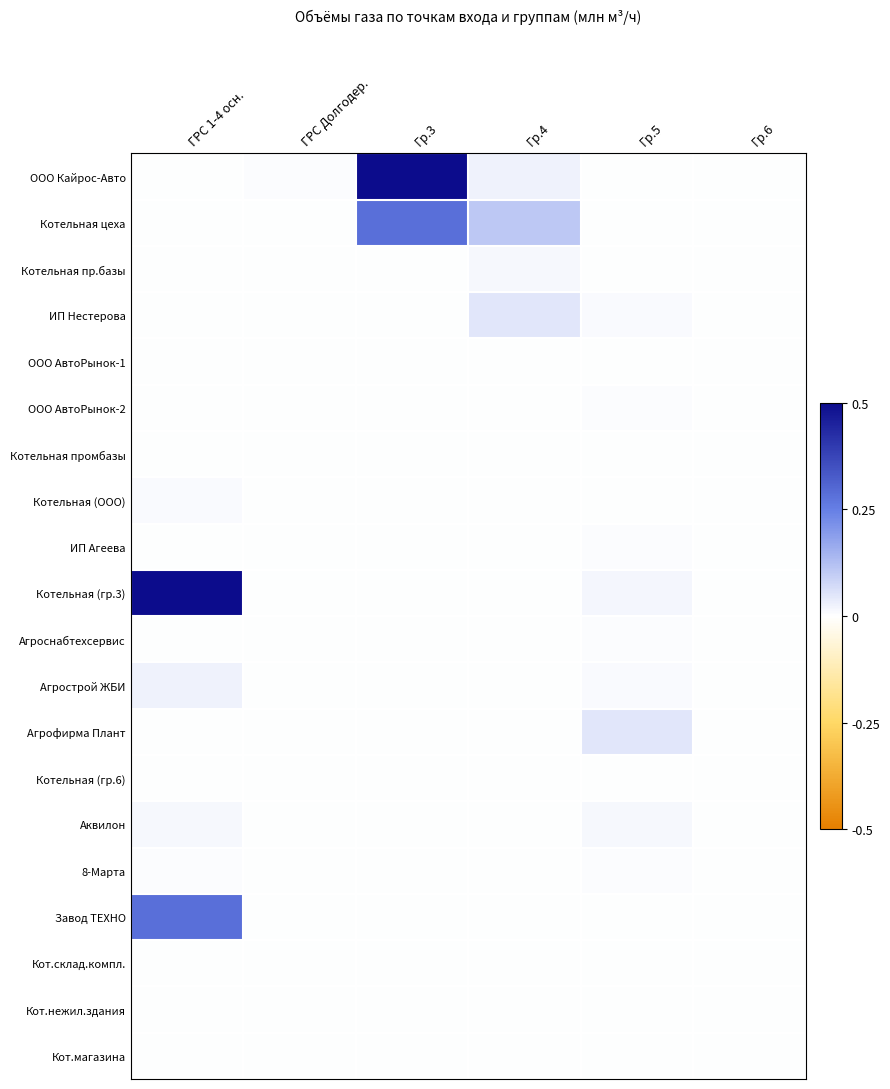

At which category does the chart reach its minimum across all series?

ГРС Долгодер.